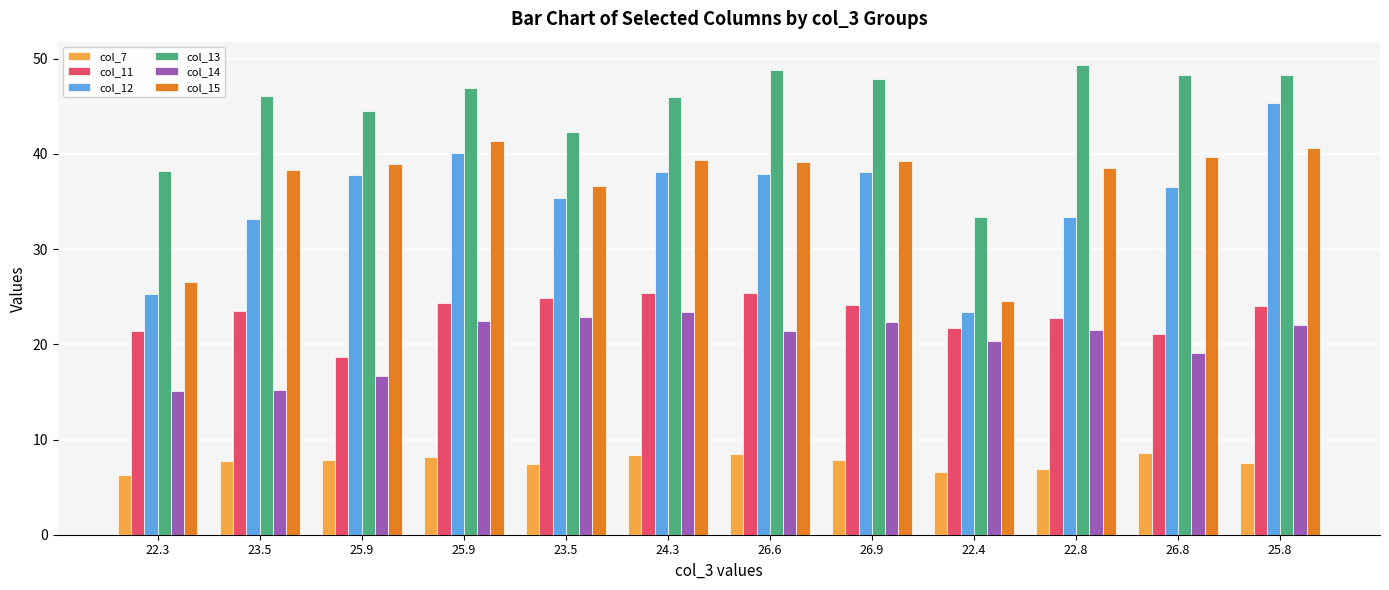

What is the difference between the maximum and minimum values in the col_13 series?

16.0